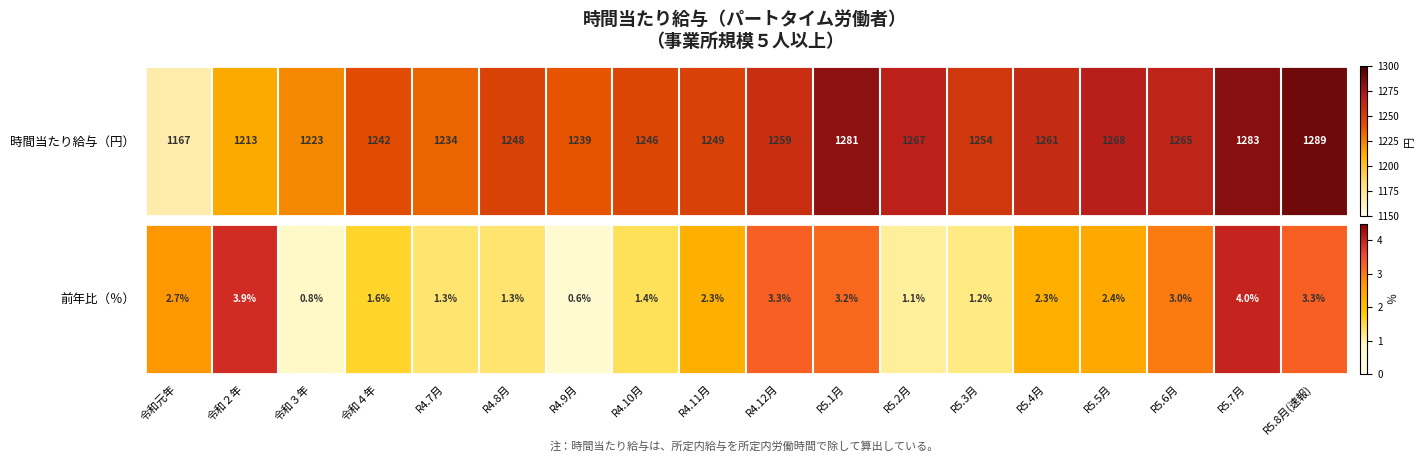

How many categories are shown in the chart?

18